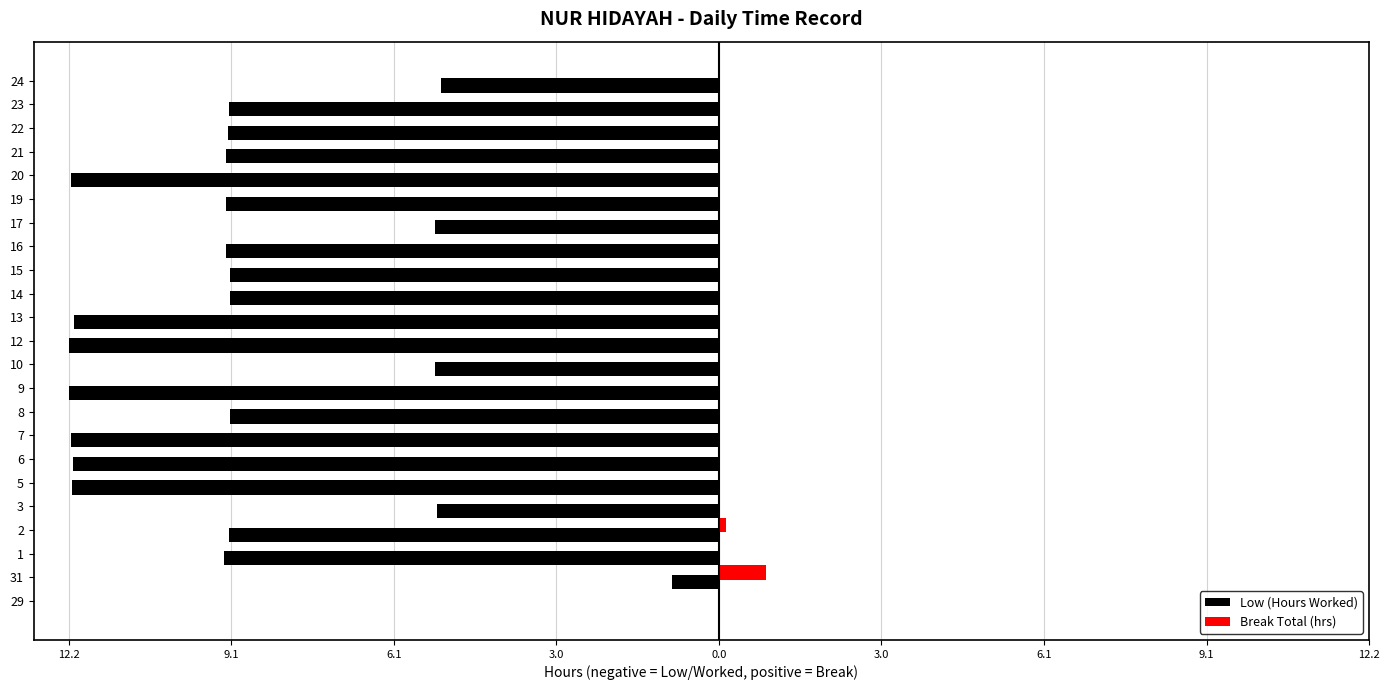

What are all the series names shown in the legend?

Low (Hours Worked), Break Total (hrs)